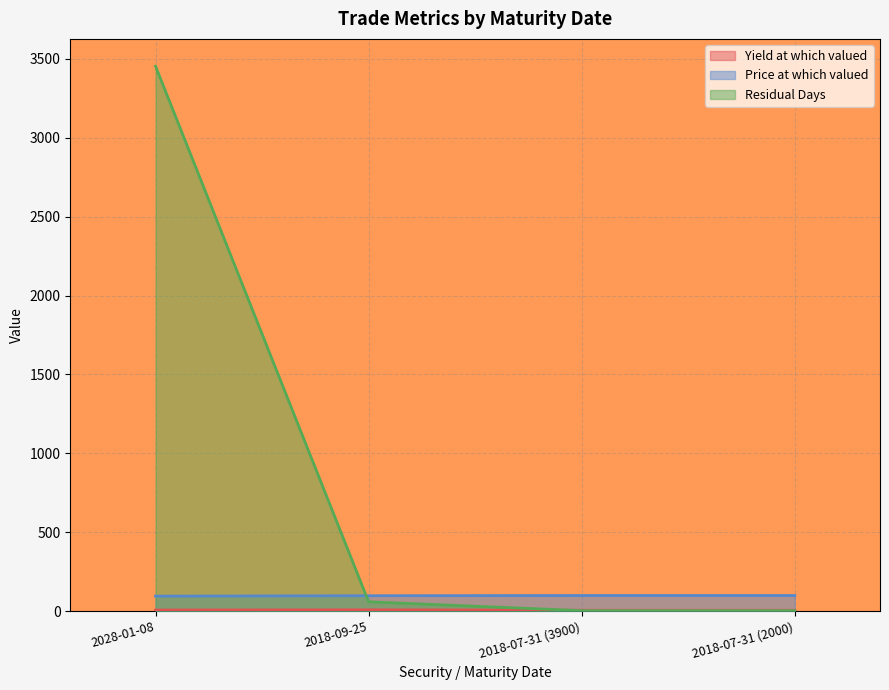

True or false: Yield at which valued and Price at which valued intersect in this chart.

False